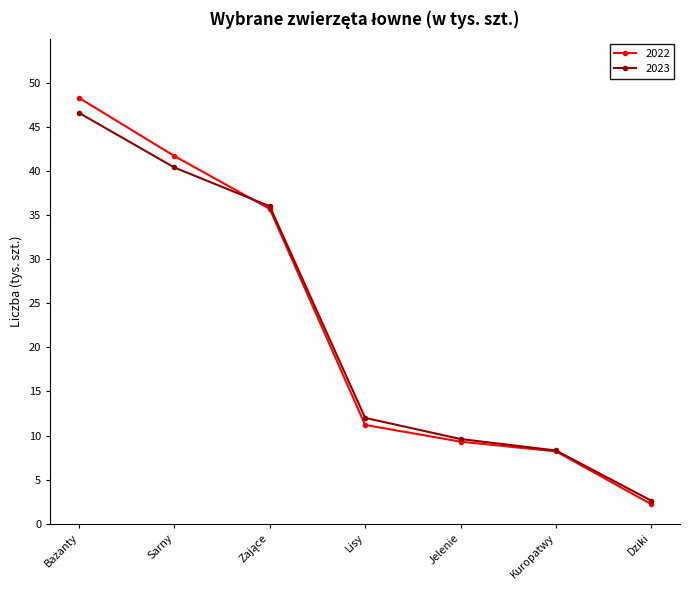

What position from the right is Sarny?

6